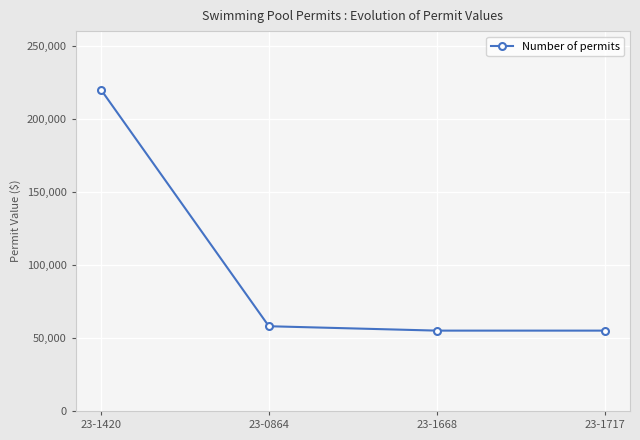

What is the label of the 3rd point from the right?

23-0864